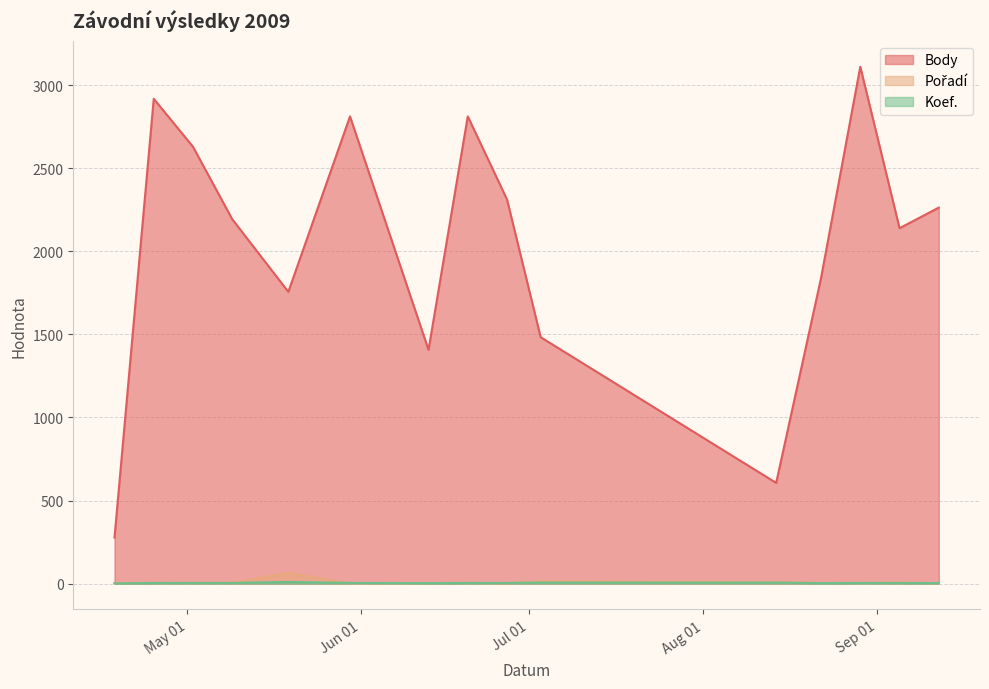

How many interior local peaks does the Pořadí series have?

4